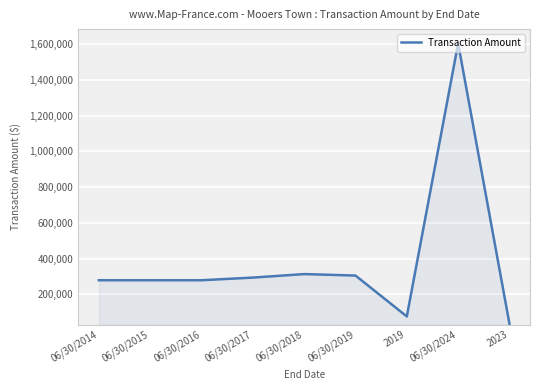

At which category does the chart reach its minimum across all series?

2023